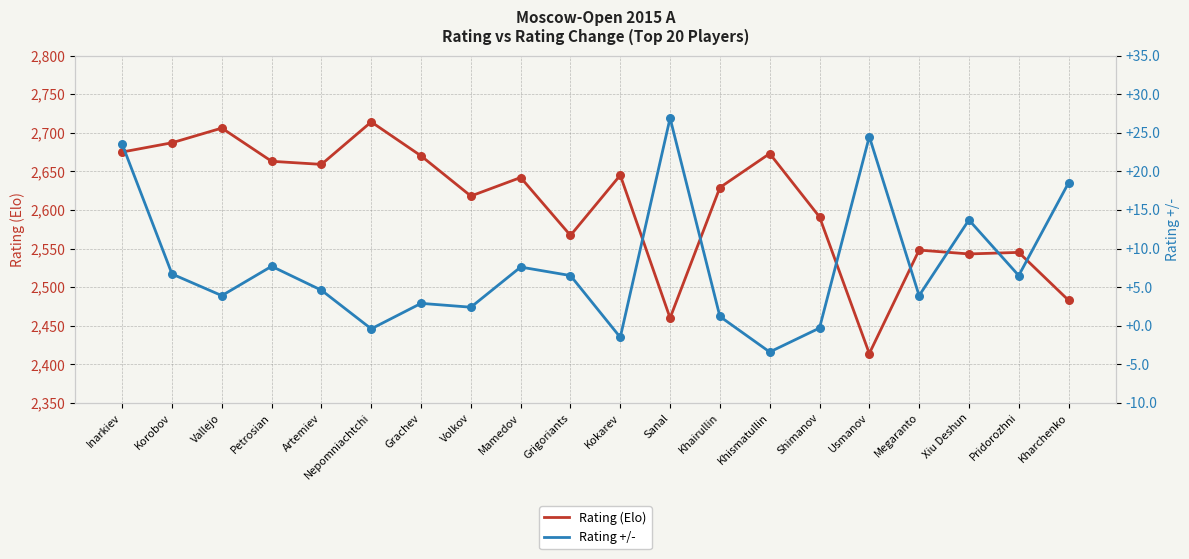

At which category is the sum across all series the highest?

Nepomniachtchi